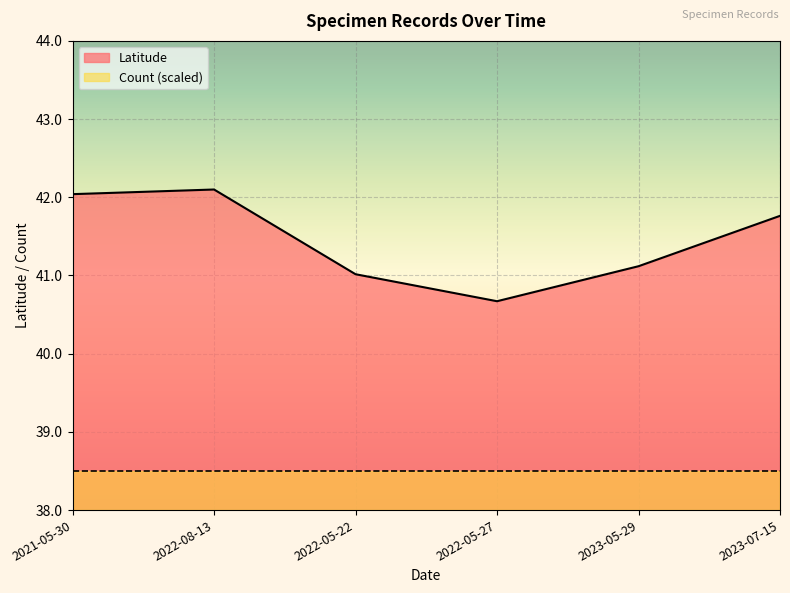

What is the difference between the maximum and minimum values?

1.4